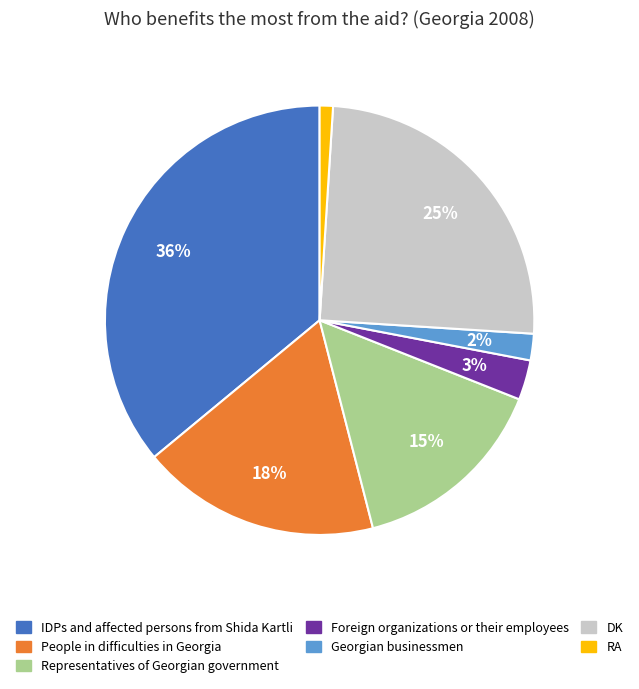

To the nearest percent, what percentage of the pie is IDPs and affected persons from Shida Kartli?

36%